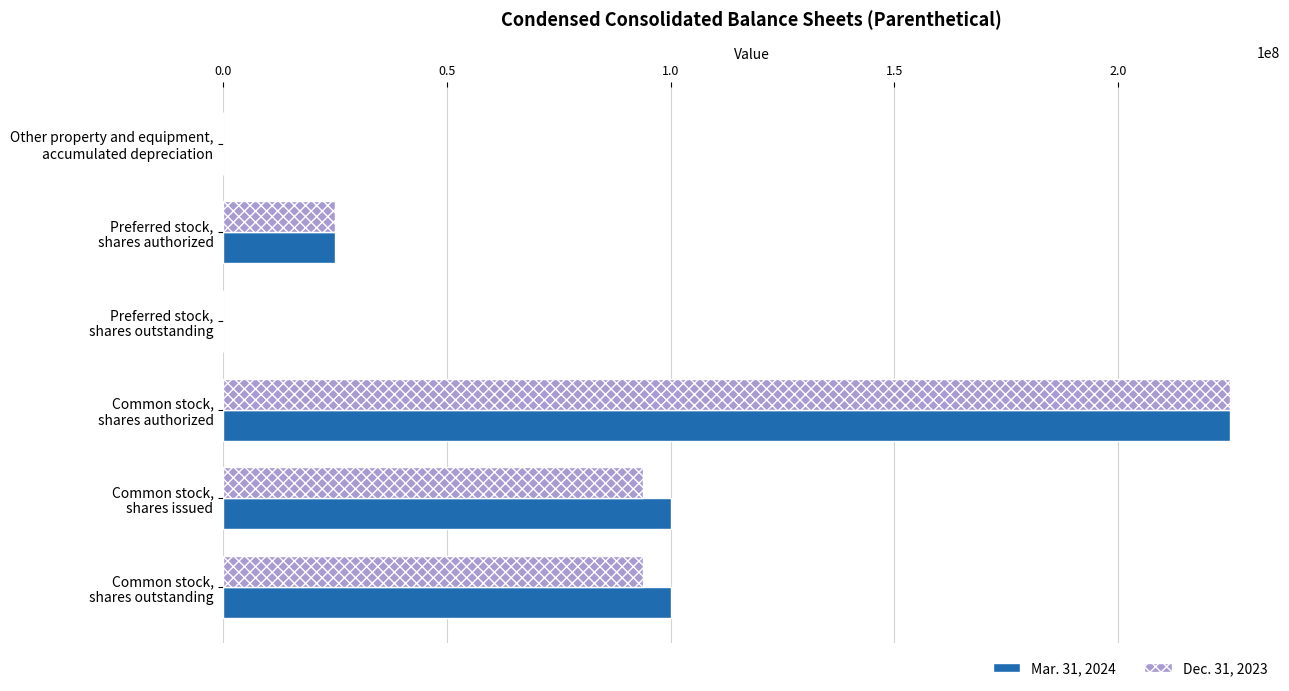

Count the number of categories in the chart.

6